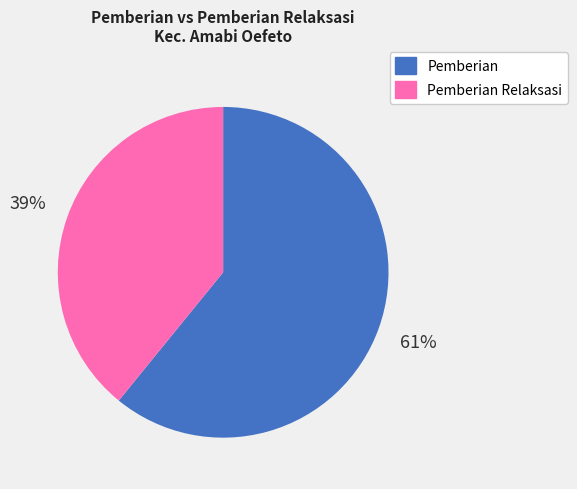

To the nearest percent, what is the difference between the largest and smallest slice percentages?

22%